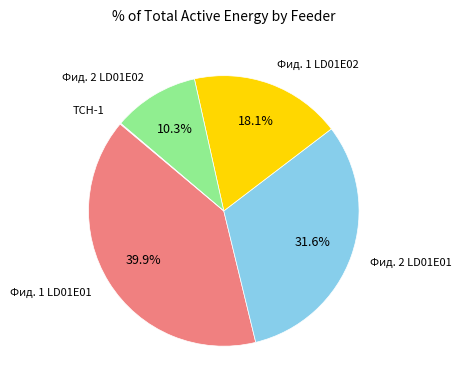

Does any single category account for the majority?

No